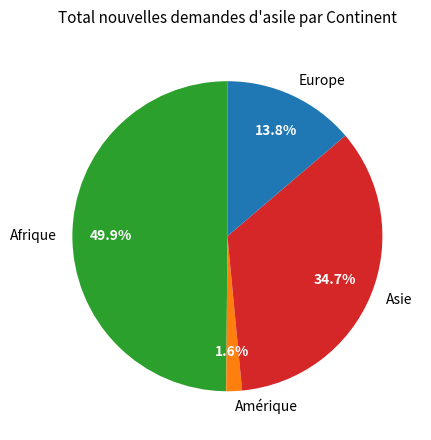

Does Europe represent more than half of the total?

No